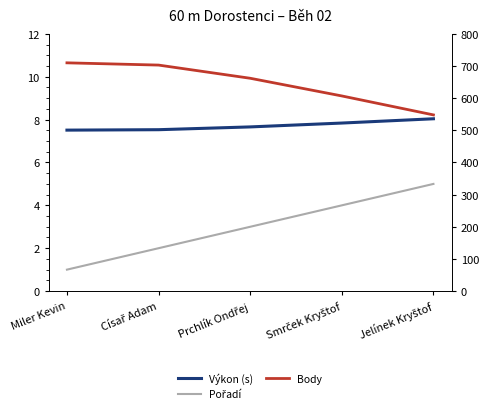

Reading right to left, list all the values displayed in this chart.

Výkon (s): Jelínek Kryštof=8.0	Smrček Kryštof=7.8	Prchlík Ondřej=7.7	Císař Adam=7.5	Miler Kevin=7.5
Pořadí: Jelínek Kryštof=5.0	Smrček Kryštof=4.0	Prchlík Ondřej=3.0	Císař Adam=2.0	Miler Kevin=1.0
Body: Jelínek Kryštof=548.0	Smrček Kryštof=607.0	Prchlík Ondřej=662.0	Císař Adam=703.0	Miler Kevin=710.0